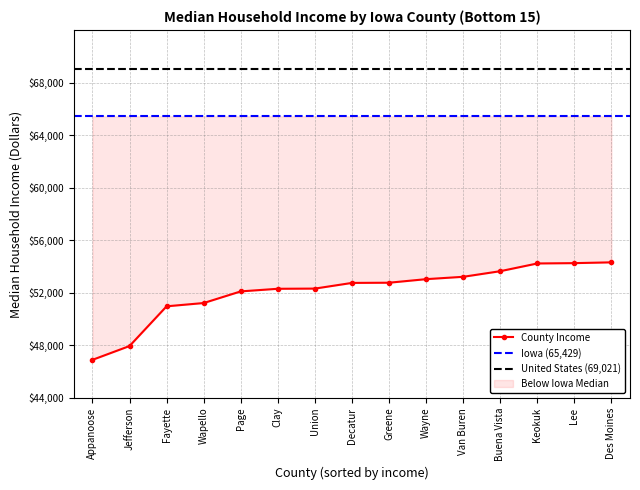

List the labels in order of value, largest first.

Des Moines, Lee, Keokuk, Buena Vista, Van Buren, Wayne, Greene, Decatur, Union, Clay, Page, Wapello, Fayette, Jefferson, Appanoose